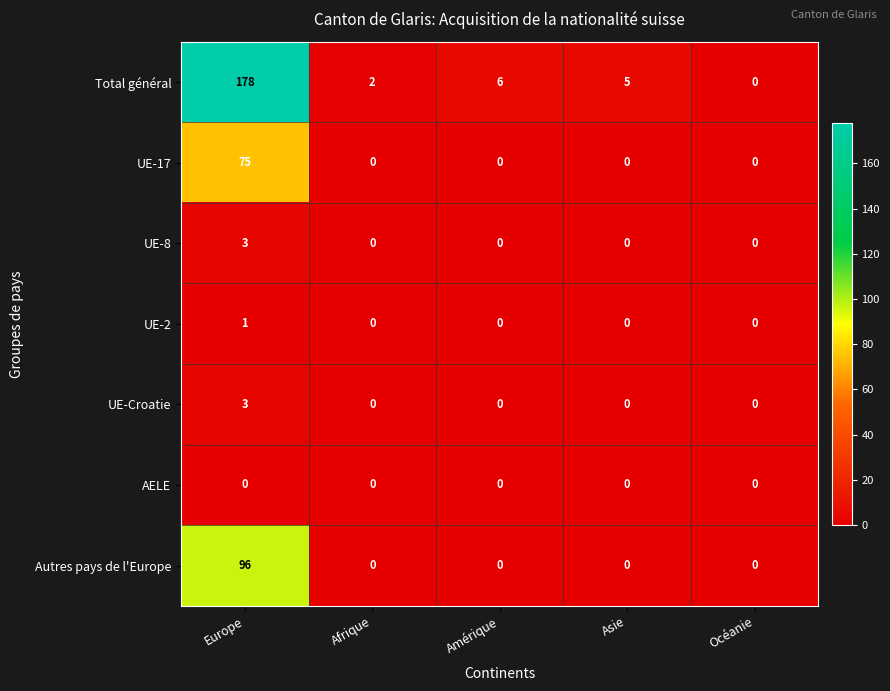

Count the number of categories in the chart.

5